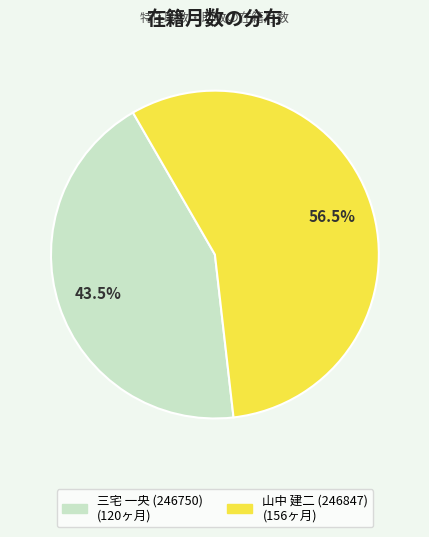

What is the ratio of the value at 山中 建二 (246847) to the value at 三宅 一央 (246750)?

1.3